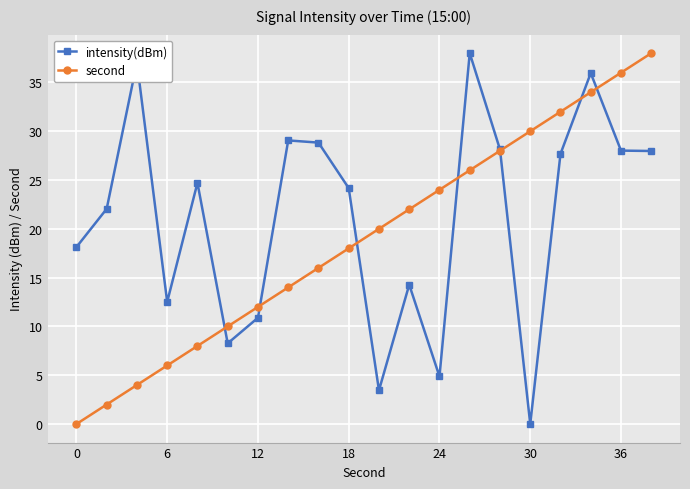

What is the greatest value displayed?

38.0